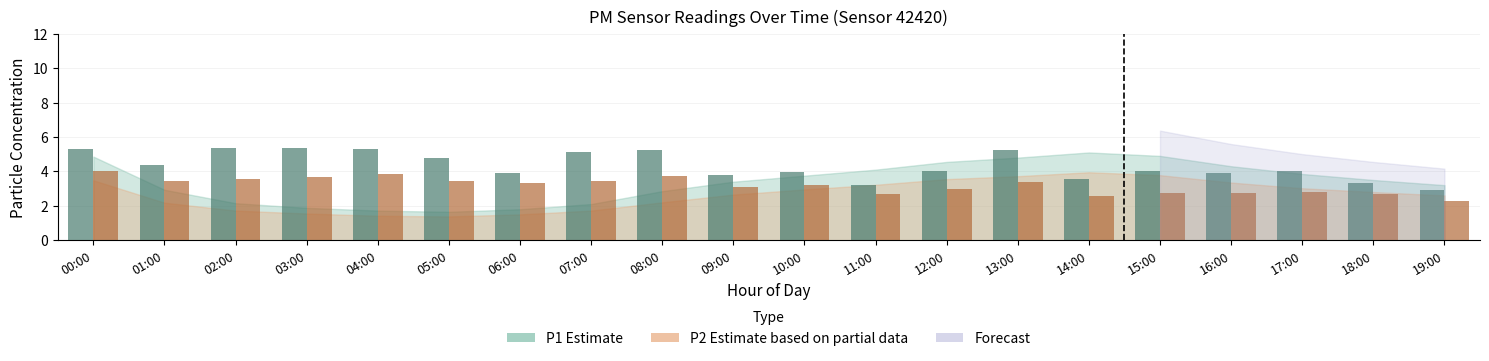

What is the spread (max minus min) of values at 08:00?

1.5